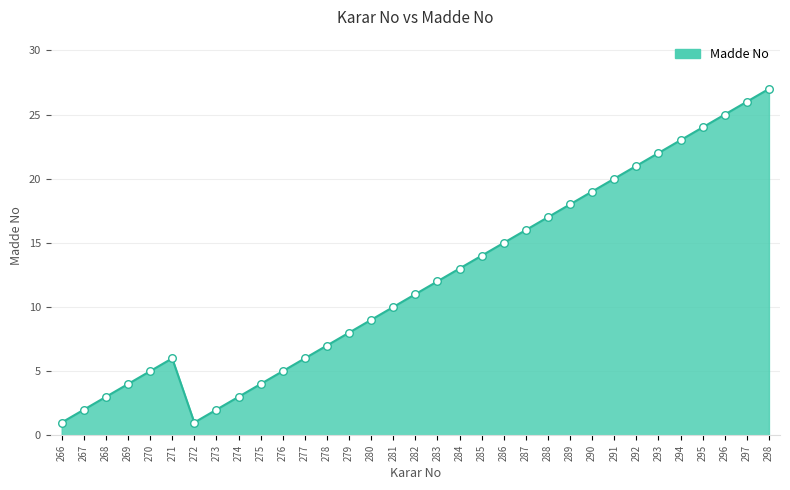

Approximately how many times larger is the value at 293 compared to 289?

1.2